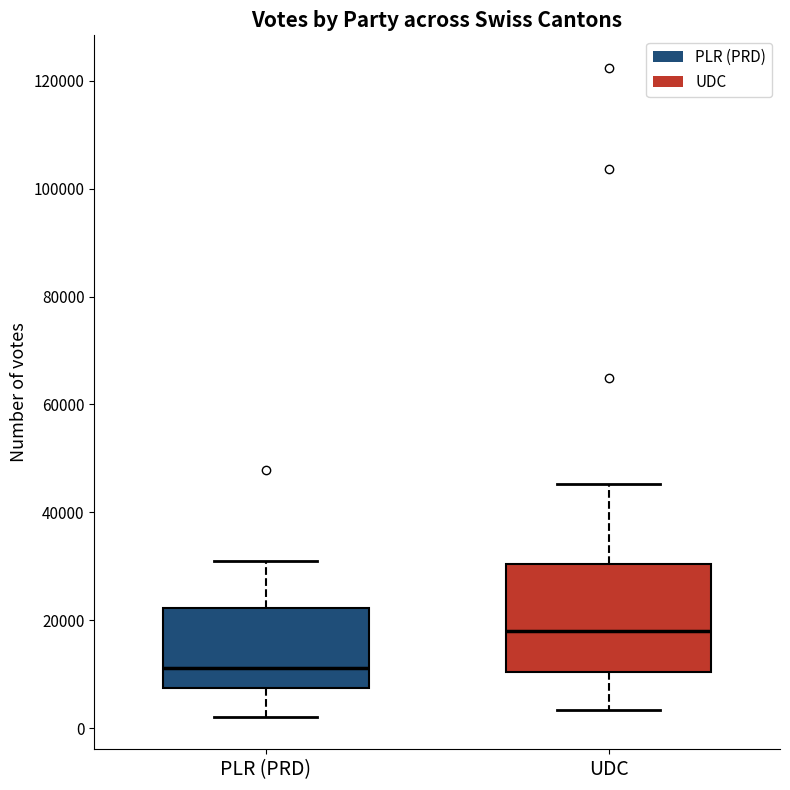

Where is the lower edge of the box for PLR (PRD) on the y-axis? The values are not printed on the chart, so give them approximately, as read against the axis.

8000